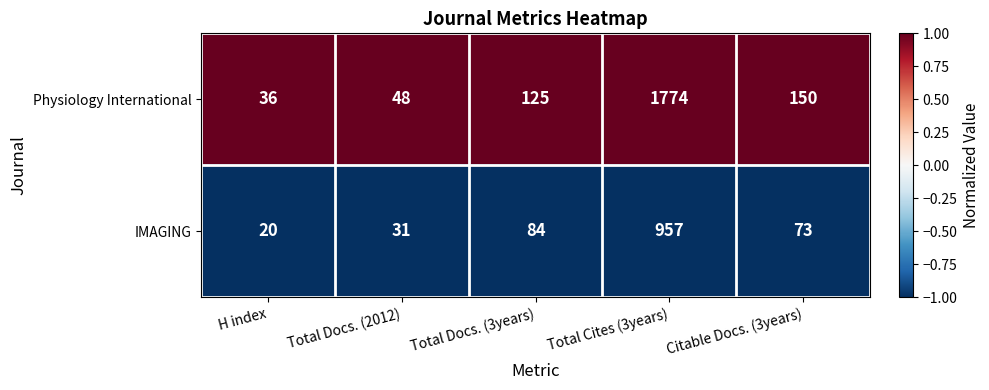

List the series in order of their overall mean, highest first.

Physiology International, IMAGING